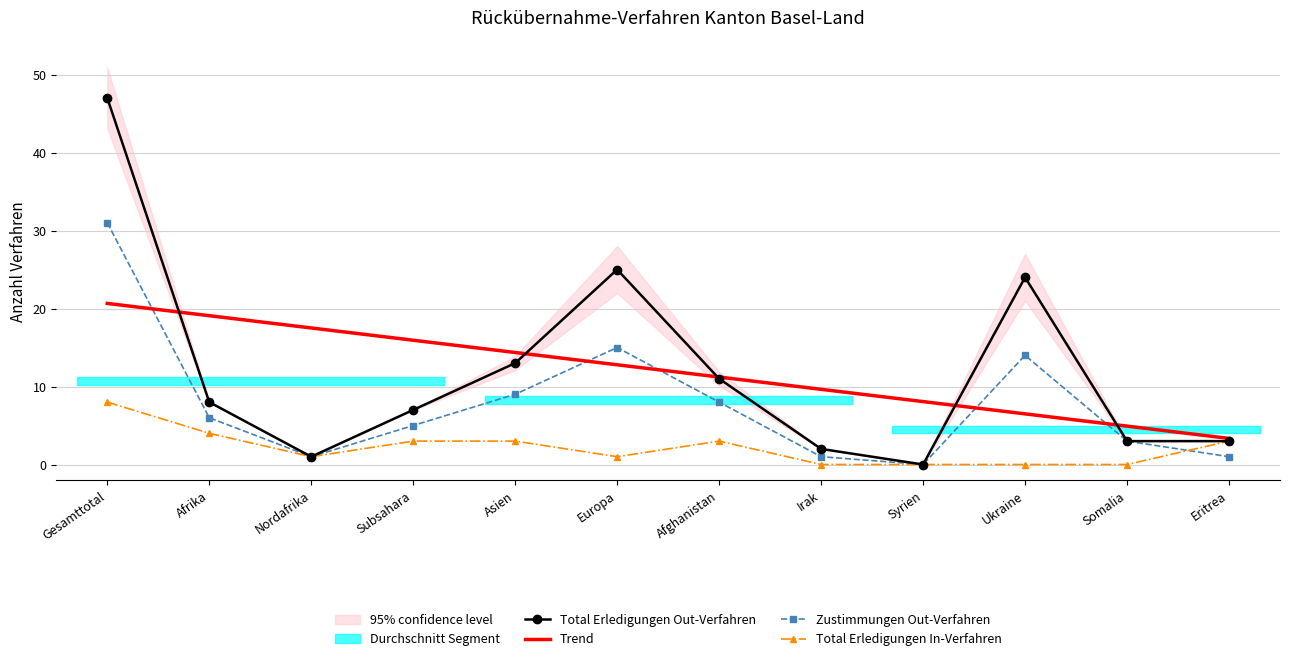

Reading left to right, extract all data points from this chart.

Total Erledigungen Out: Gesamttotal=47	Afrika=8	Nordafrika=1	Subsahara=7	Asien=13	Europa=25	Afghanistan=11	Irak=2	Syrien=0	Ukraine=24	Somalia=3	Eritrea=3
Zustimmungen Out: Gesamttotal=31	Afrika=6	Nordafrika=1	Subsahara=5	Asien=9	Europa=15	Afghanistan=8	Irak=1	Syrien=0	Ukraine=14	Somalia=3	Eritrea=1
Total Erledigungen In: Gesamttotal=8	Afrika=4	Nordafrika=1	Subsahara=3	Asien=3	Europa=1	Afghanistan=3	Irak=0	Syrien=0	Ukraine=0	Somalia=0	Eritrea=3